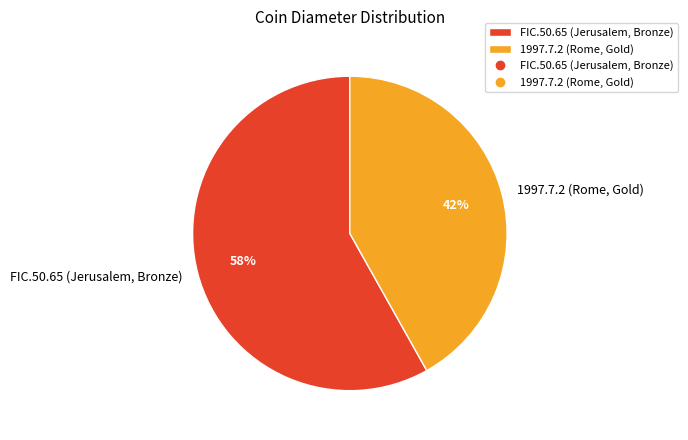

Count the number of slices in the pie.

2